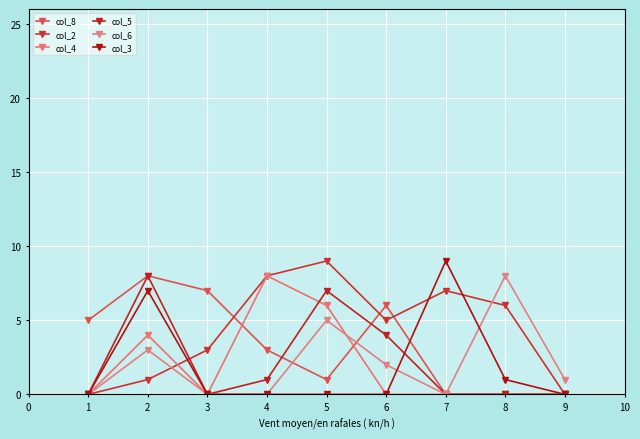

How many series are shown in this chart?

6